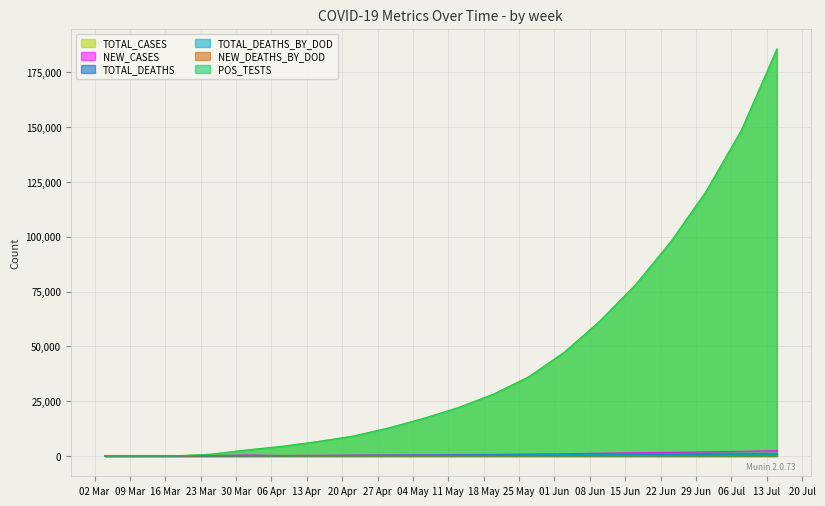

Where is the first local minimum for NEW_CASES?

2020-04-08